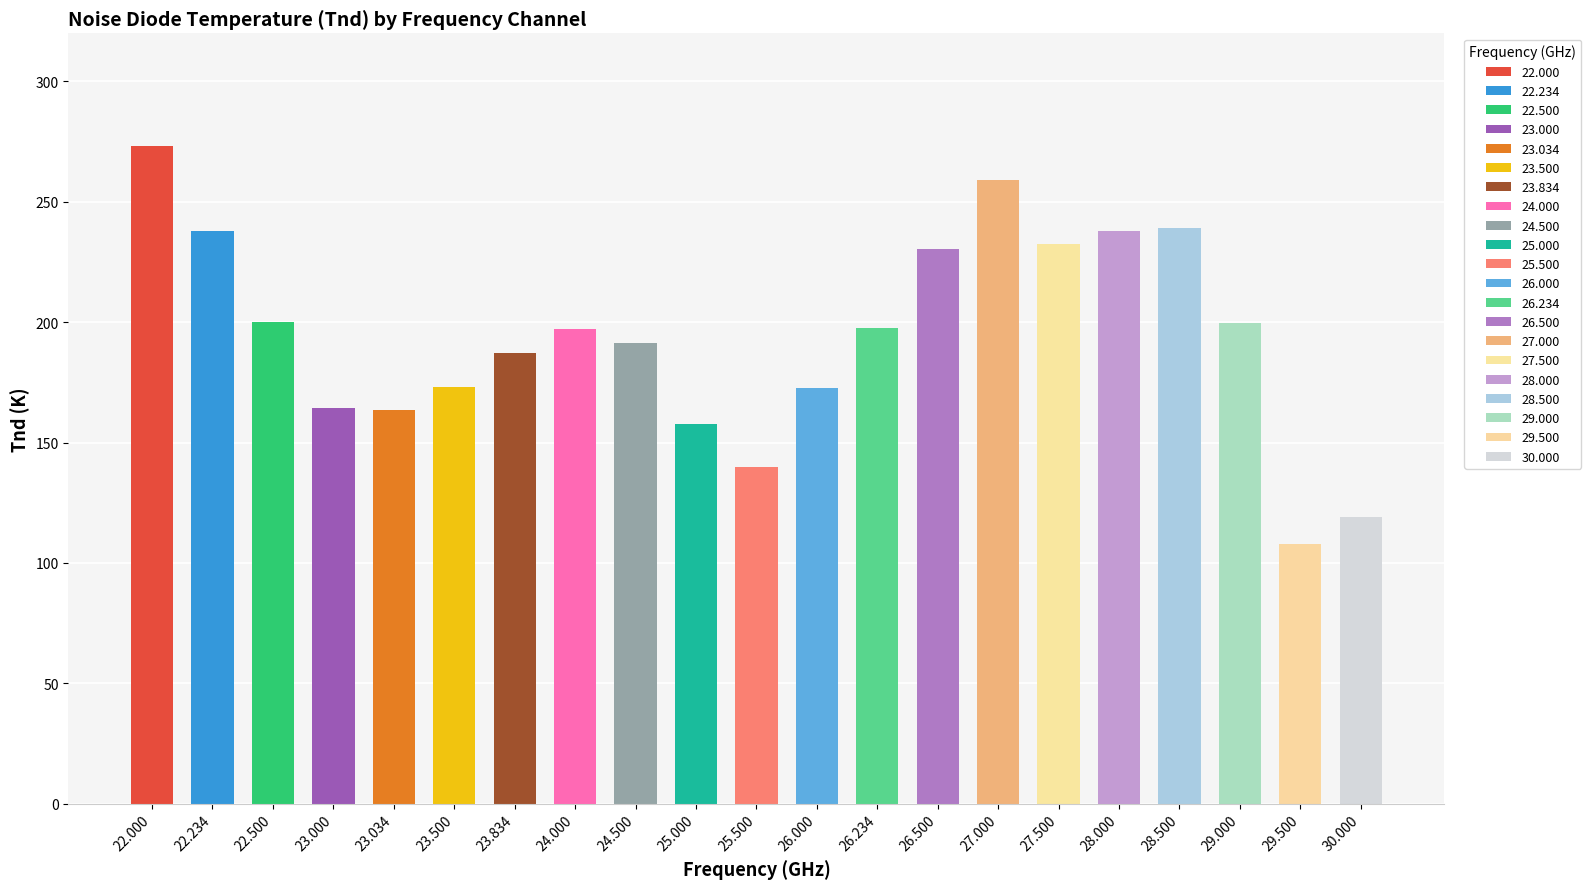

Rank the categories by value from highest to lowest.

22.000, 27.000, 28.500, 28.000, 22.234, 27.500, 26.500, 22.500, 29.000, 26.234, 24.000, 24.500, 23.834, 23.500, 26.000, 23.000, 23.034, 25.000, 25.500, 30.000, 29.500